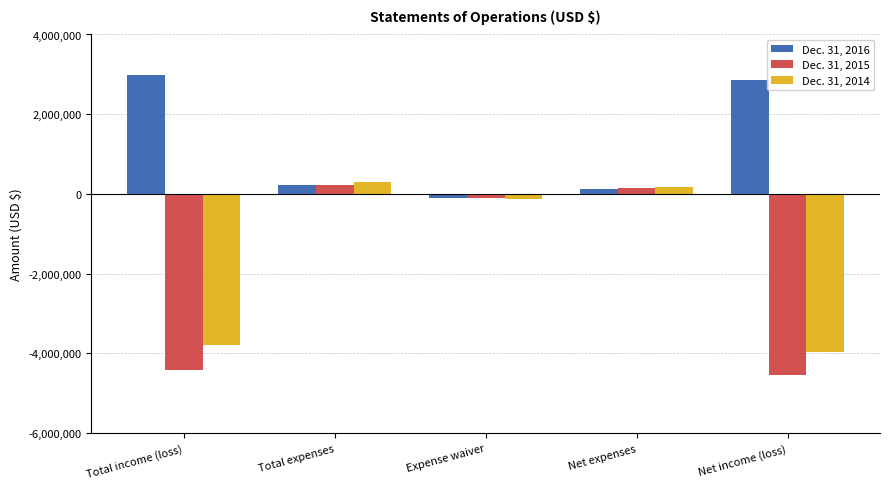

Which category has the highest value in the Dec. 31, 2016 series?

Total income (loss)